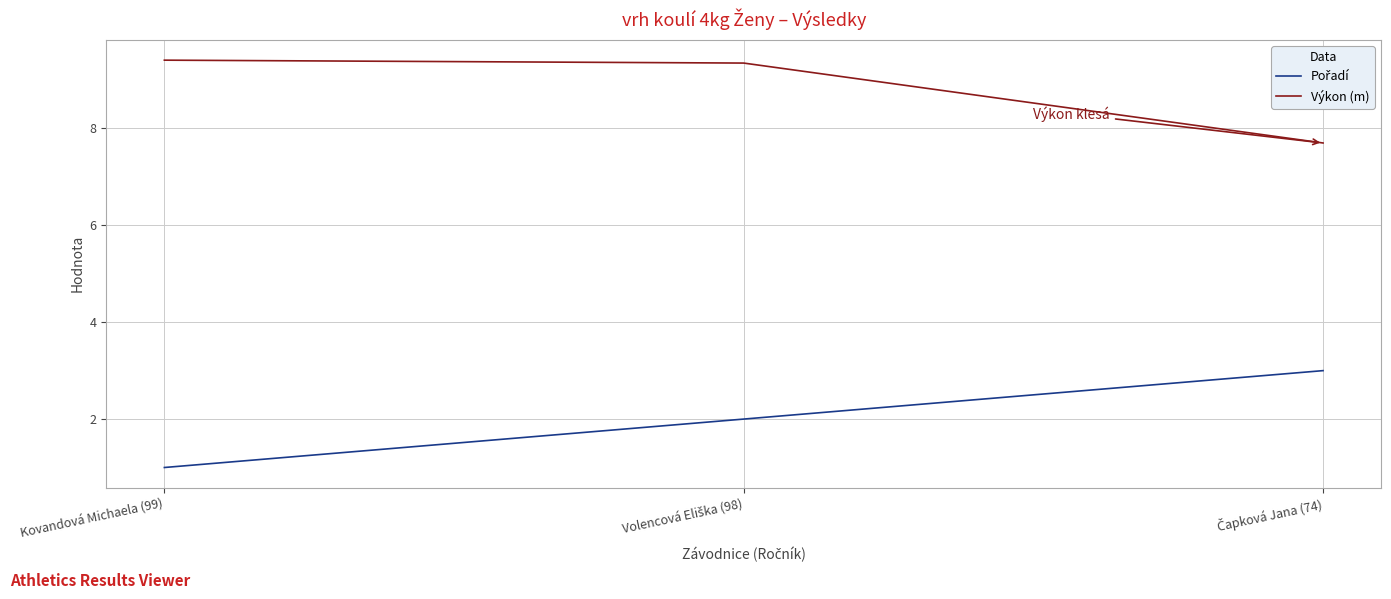

Does the chart have visible grid lines?

Yes